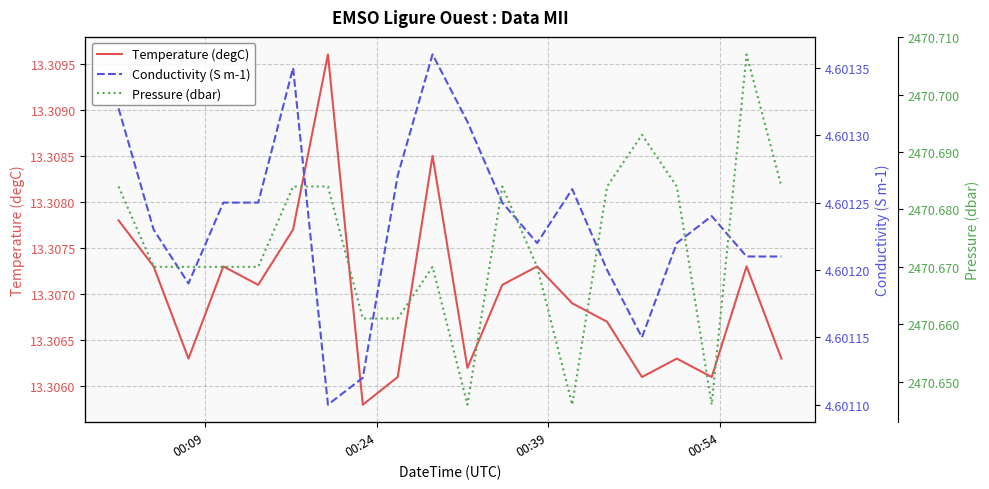

Count the number of categories in the chart.

20